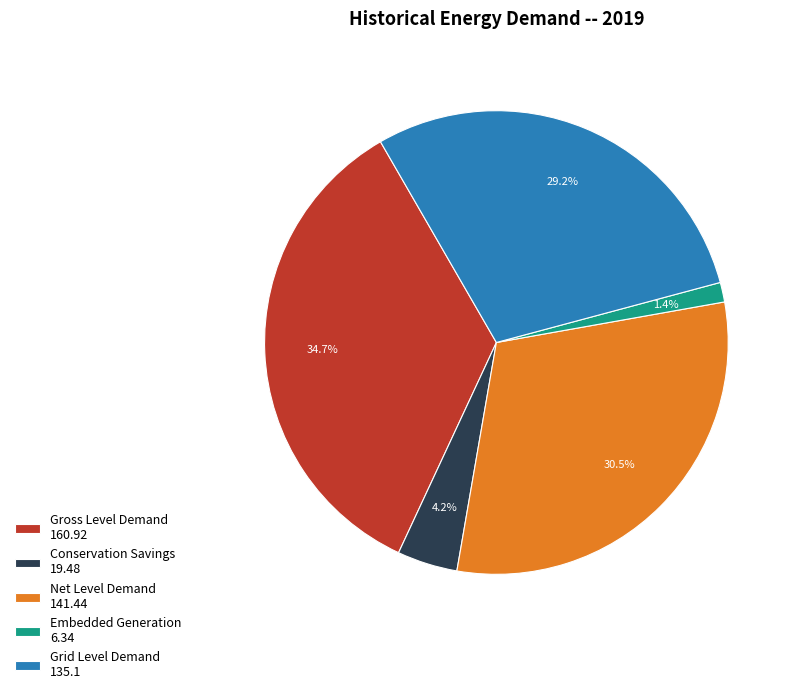

How many segments does this pie chart have?

5